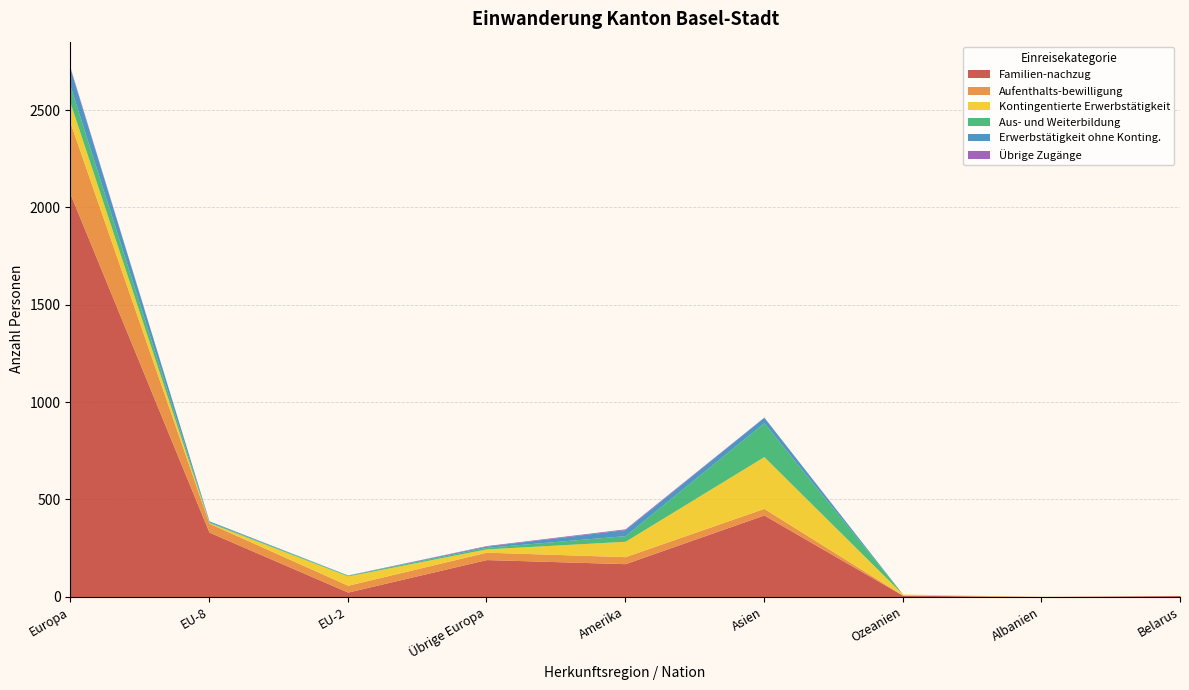

What is the spread (max minus min) of values at Übrige Europa?

188